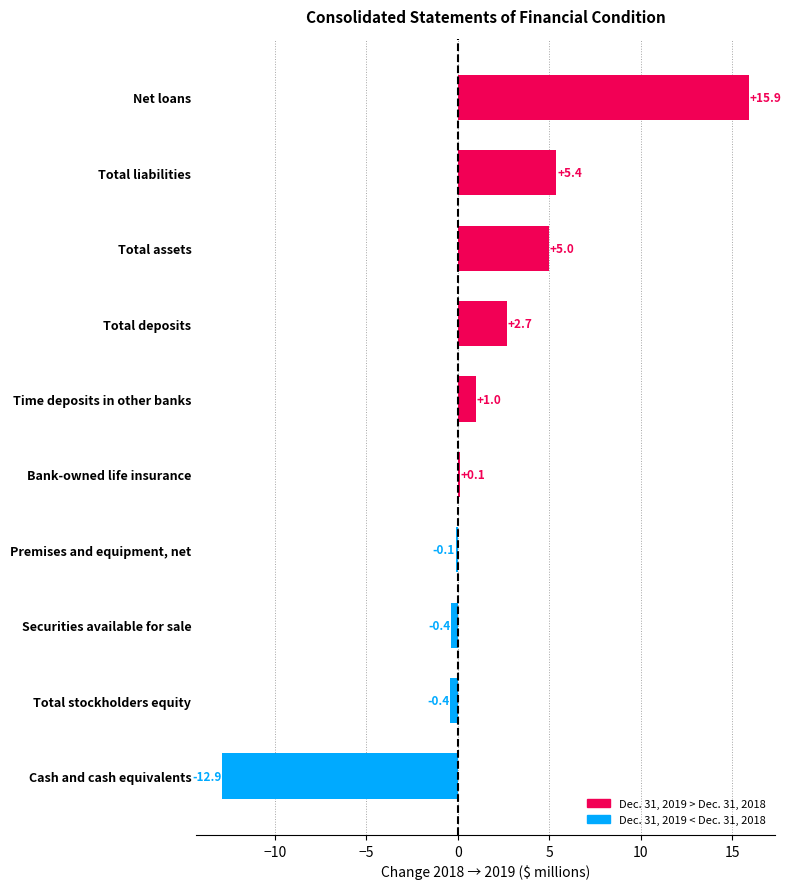

Reading bottom to top, transcribe all the data shown in this chart.

-12.9	-0.4	-0.4	-0.1	0.1	1.0	2.7	5.0	5.4	15.9